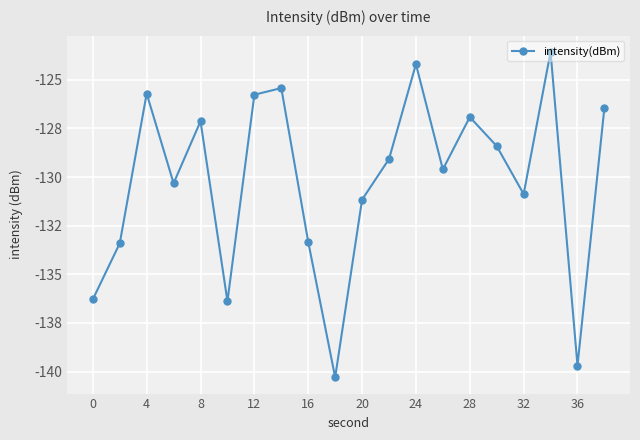

Is this an area chart (filled region under the line)?

No